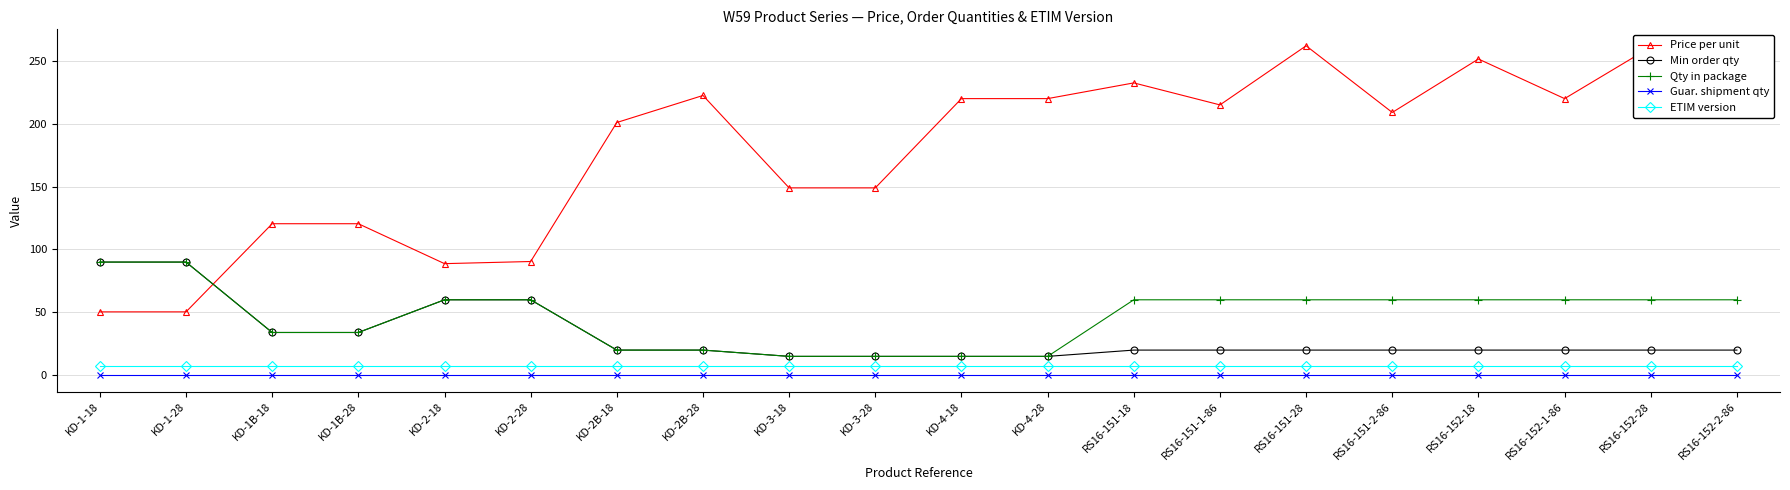

What is the greatest value displayed?

262.0